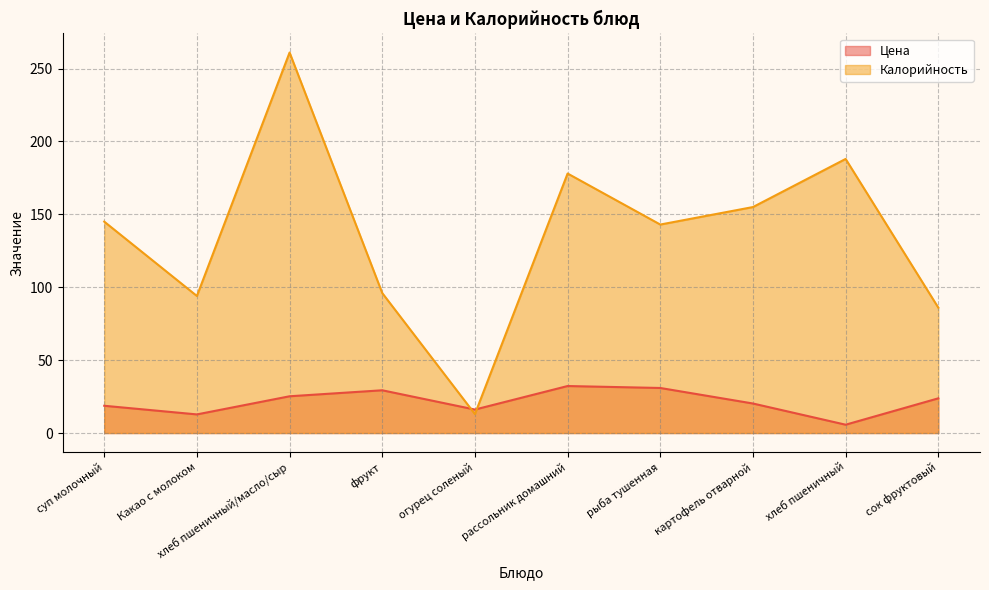

What are all the series names shown in the legend?

Цена, Калорийность